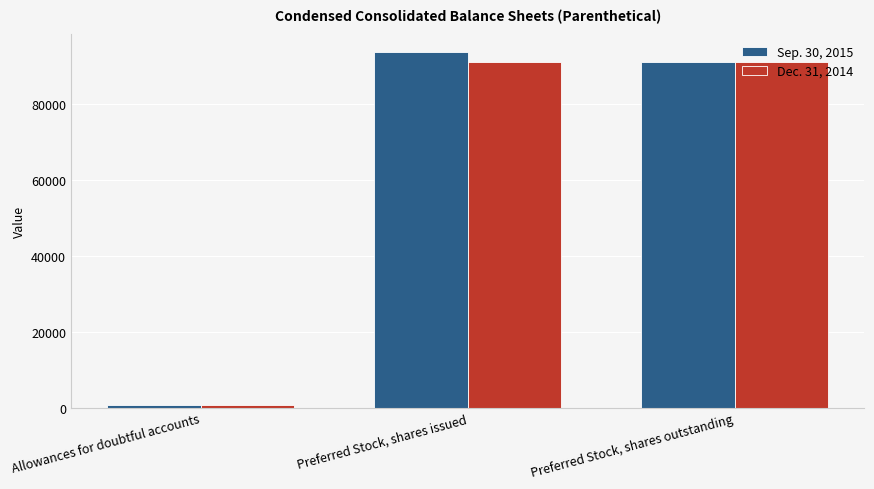

Does the chart contain any negative values?

No